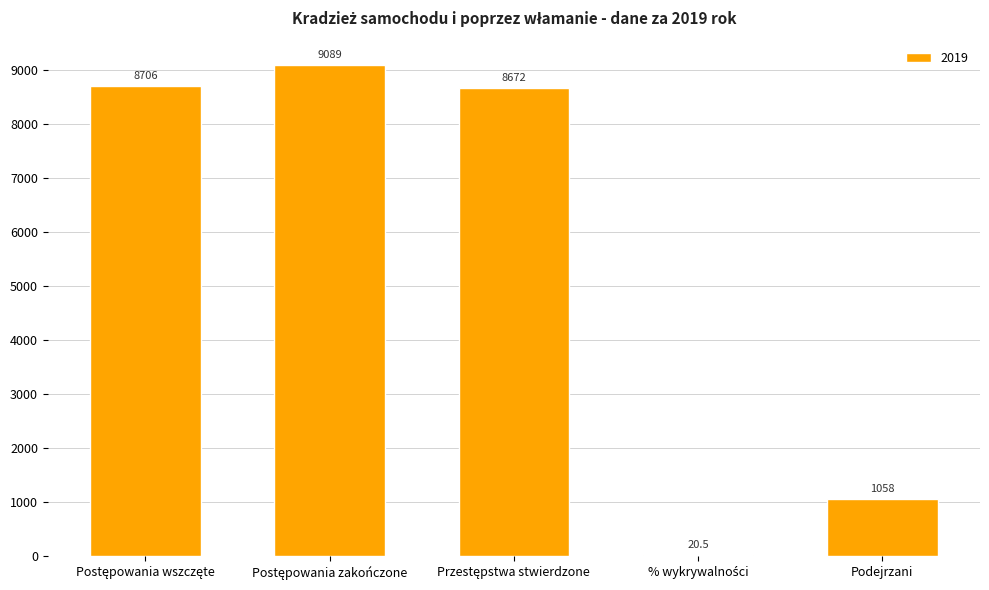

What is the sum of all values?

27545.5